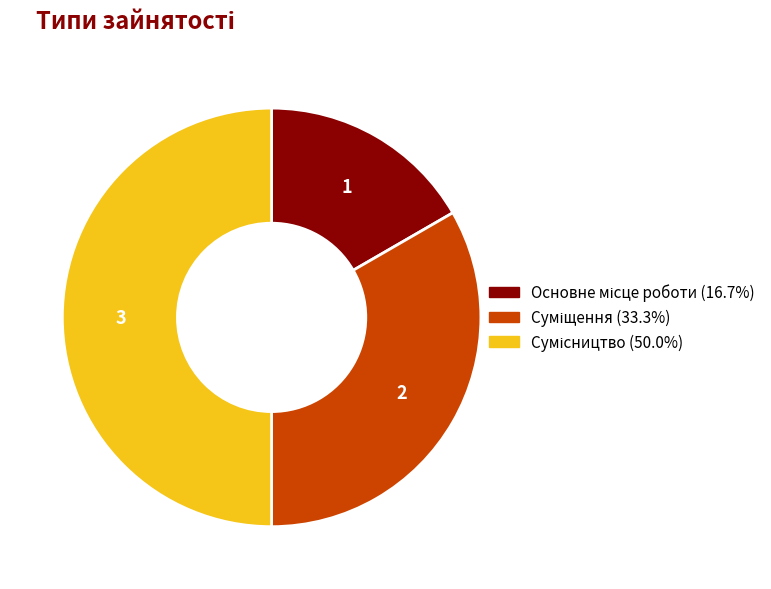

Rank the categories by value from highest to lowest.

Сумісництво, Суміщення, Основне місце роботи